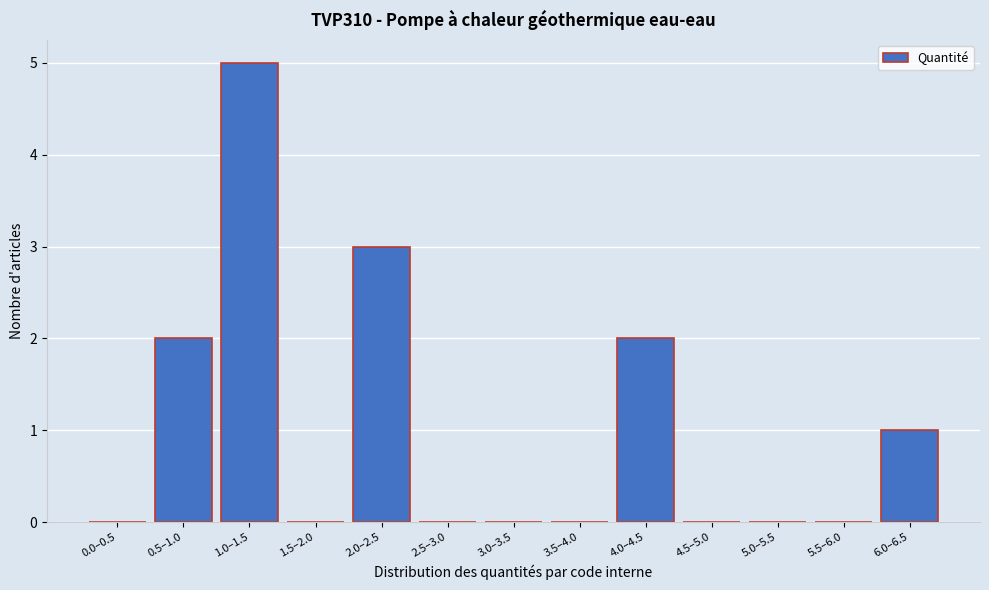

Reading left to right, what are all the values shown in this chart?

0.0–0.5=0	0.5–1.0=2	1.0–1.5=5	1.5–2.0=0	2.0–2.5=3	2.5–3.0=0	3.0–3.5=0	3.5–4.0=0	4.0–4.5=2	4.5–5.0=0	5.0–5.5=0	5.5–6.0=0	6.0–6.5=1